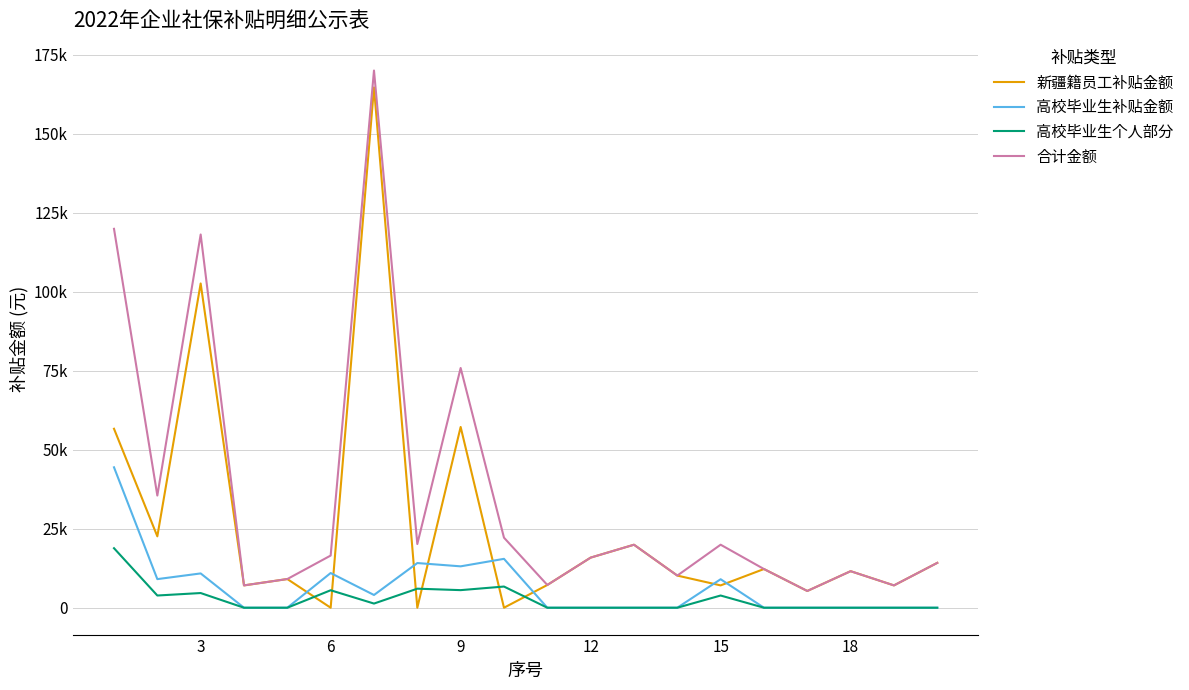

Is this an area chart (filled region under the line)?

No